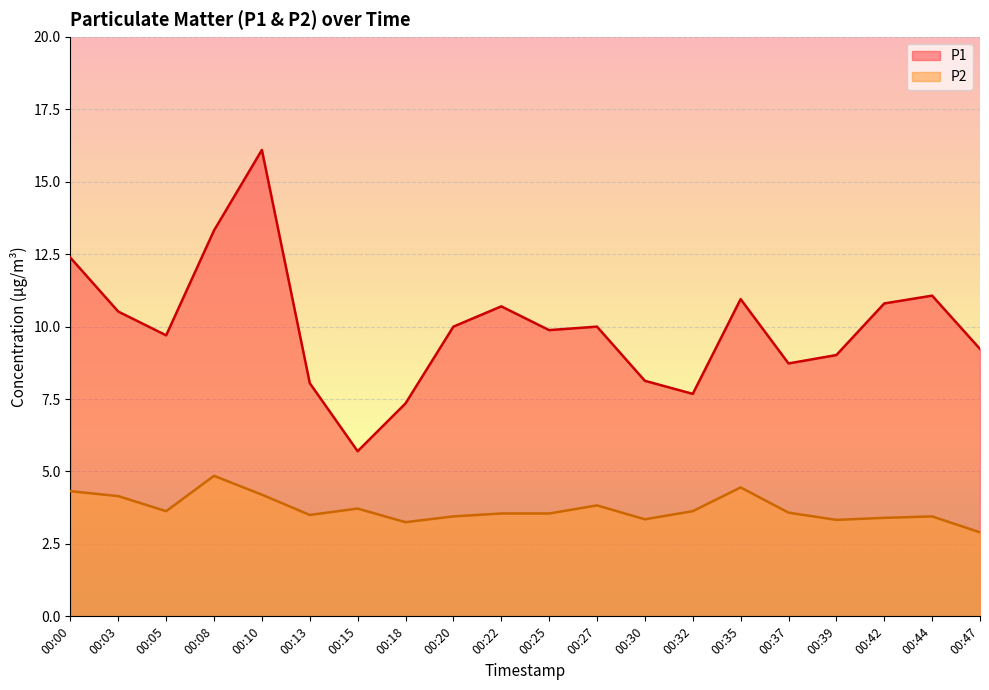

At which category does P1 reach its first local valley?

00:05